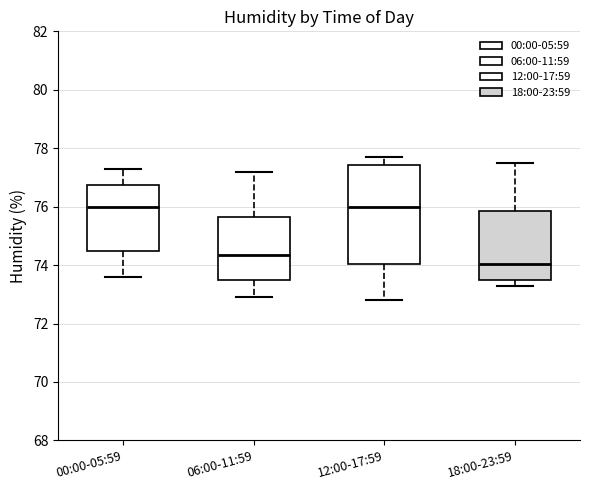

Which box is the tallest, from its lower edge to its upper edge?

12:00-17:59